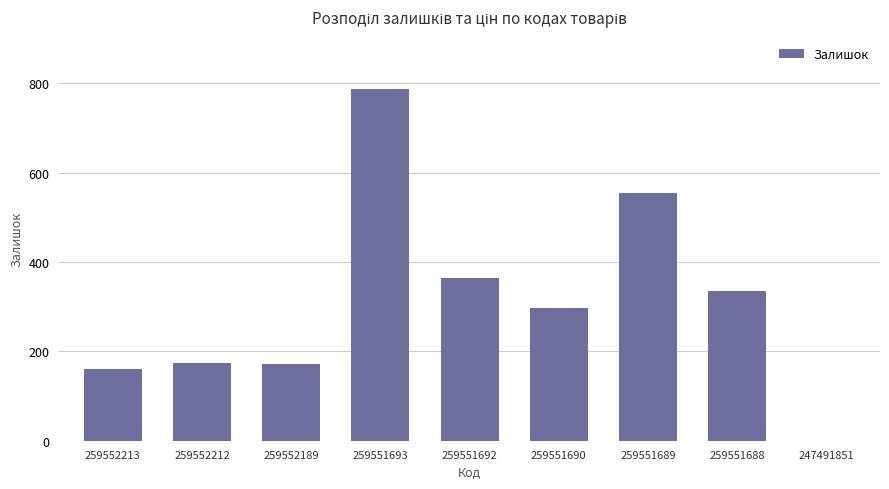

Where is the data nearest to the value 393?

259551692